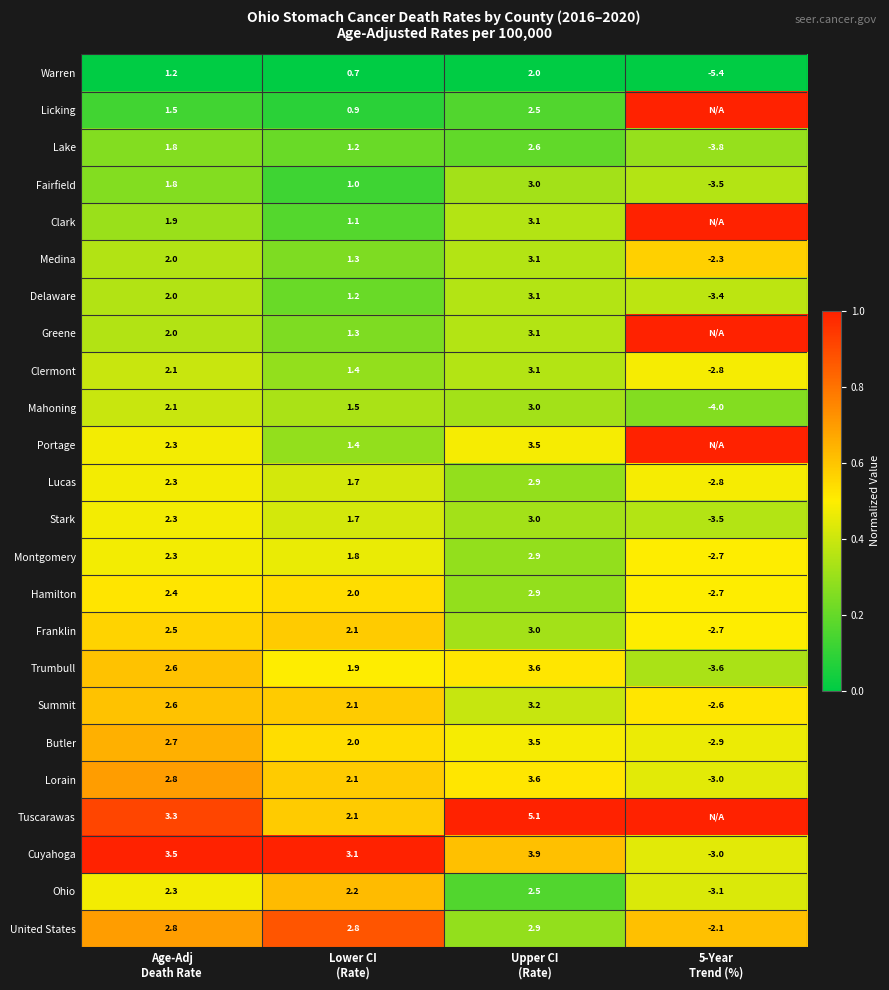

What is the average value of the Lorain series?

1.4